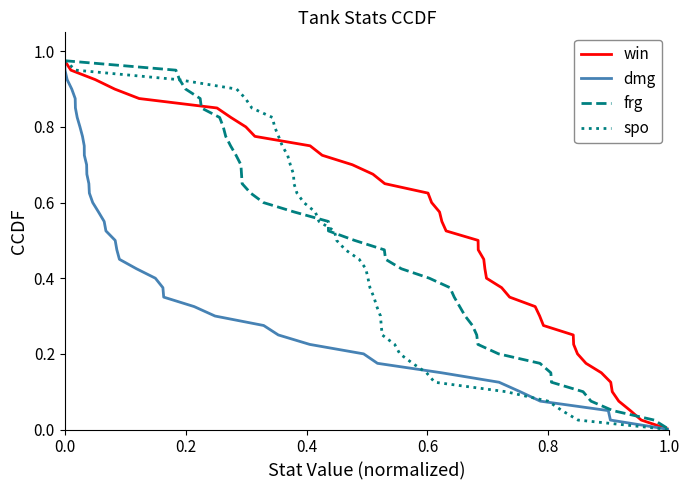

What are all the series names shown in the legend?

win, dmg, frg, spo